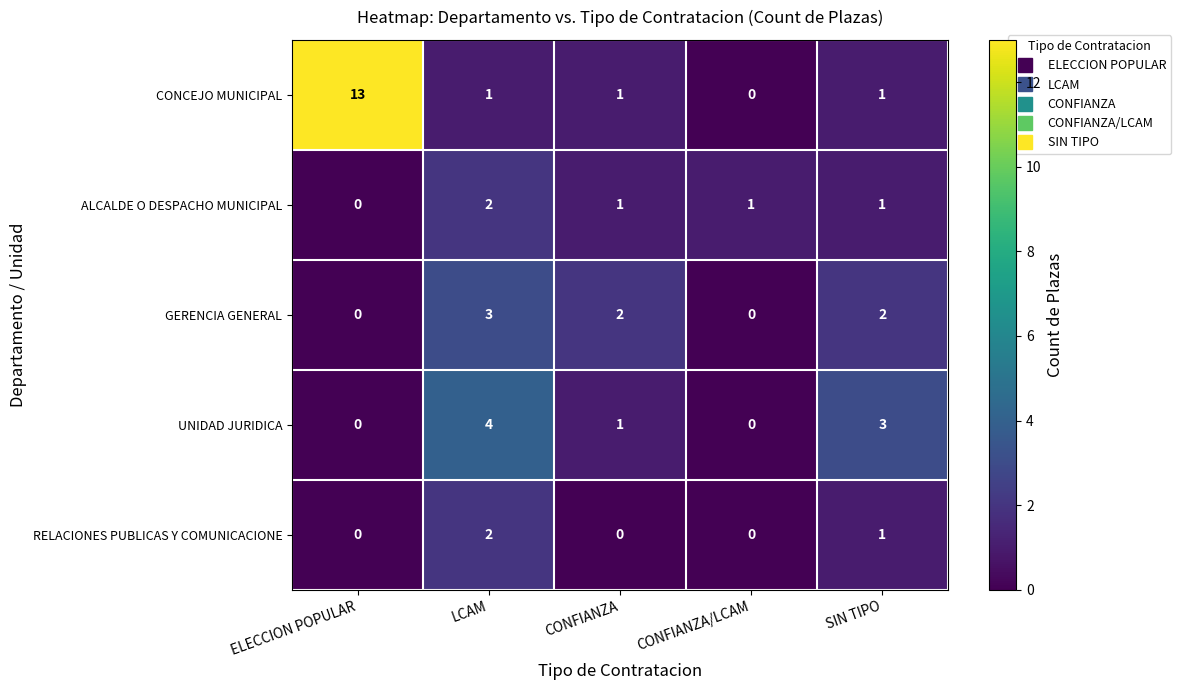

Is it true that GERENCIA GENERAL equals 2 at CONFIANZA?

True